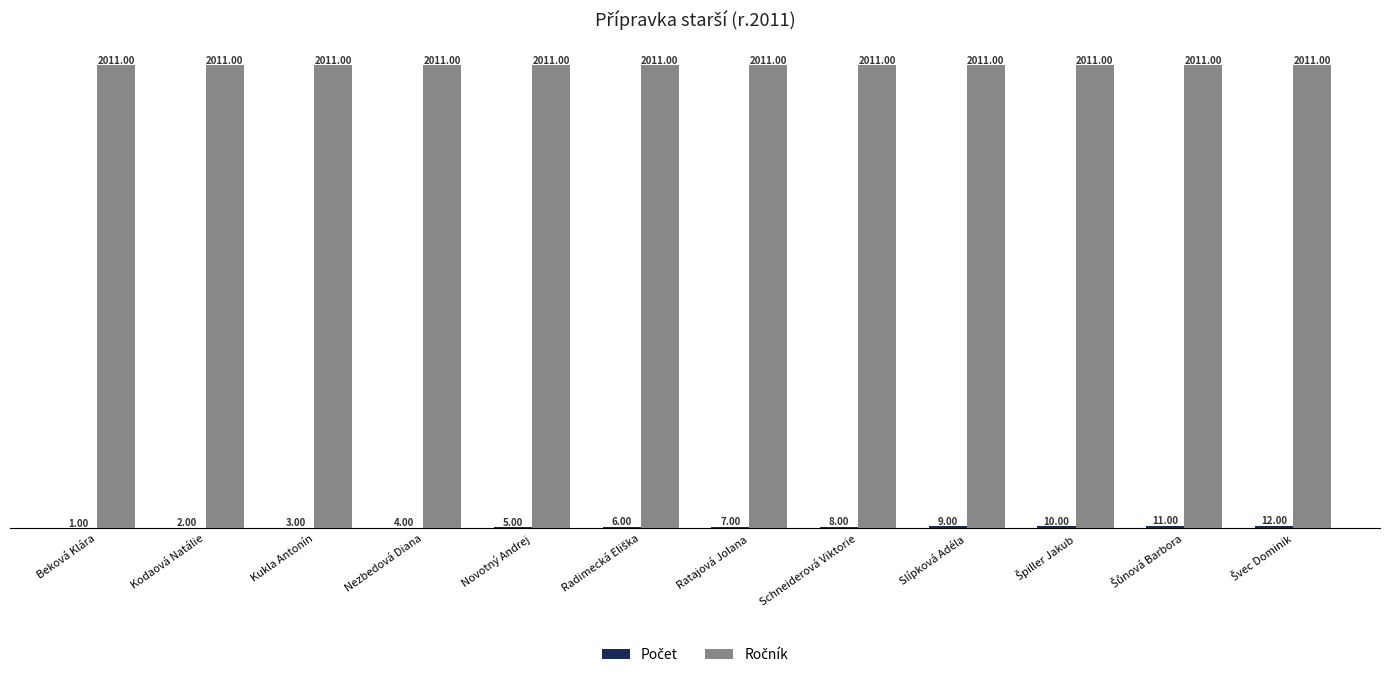

What is the total value across all series at Schneiderová Viktorie?

2019